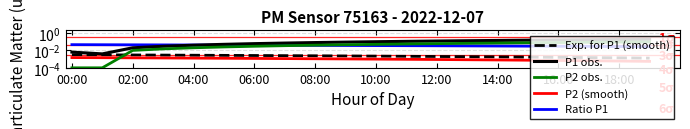

What are all the series names shown in the legend?

Exp. for P1 (smooth), P1 obs., P2 obs., P2 (smooth), Ratio P1